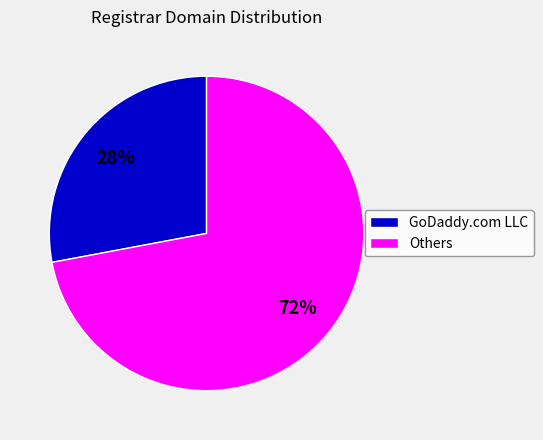

Does any single category account for the majority?

Yes